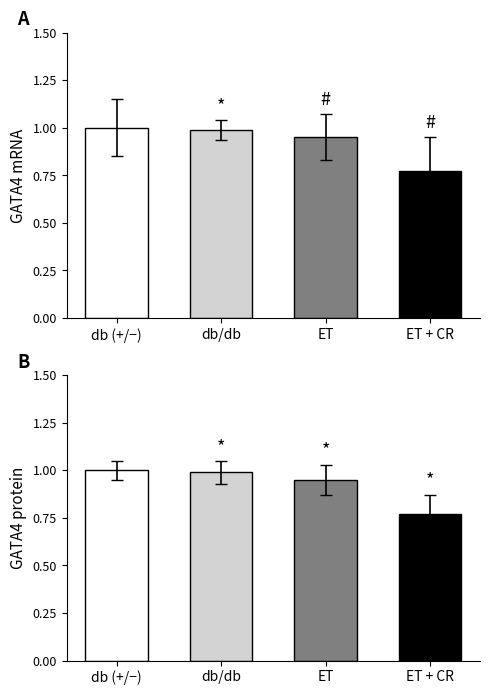

How many groups of bars are there?

4